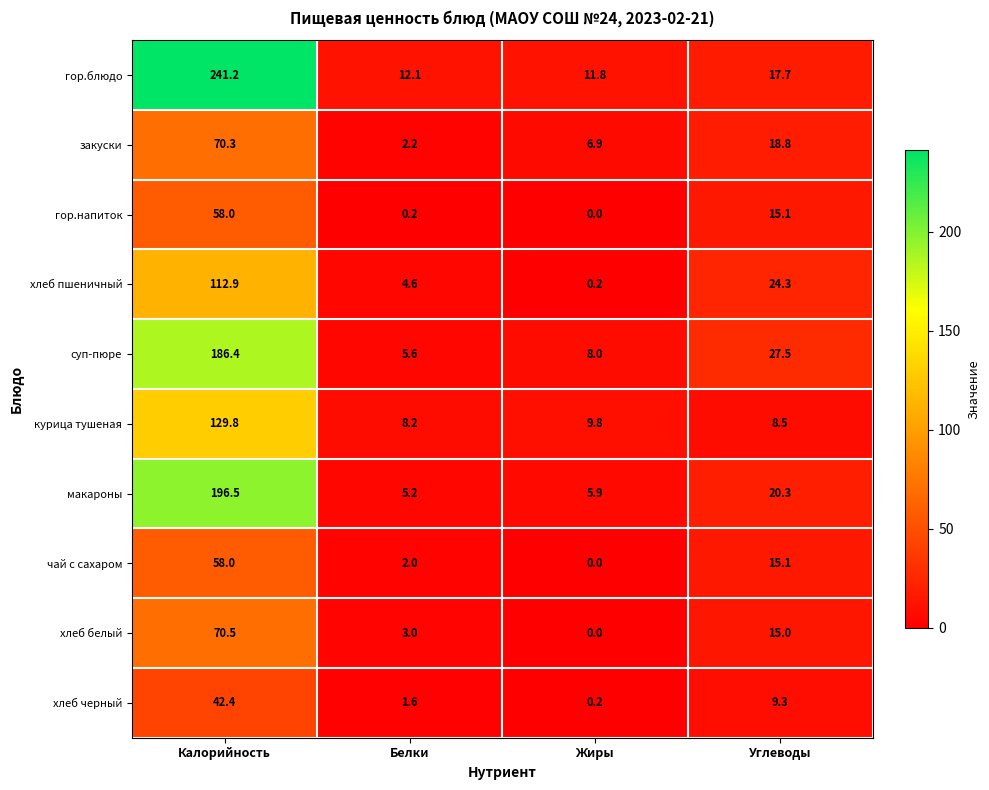

Which series has the largest total across all categories?

гор.блюдо